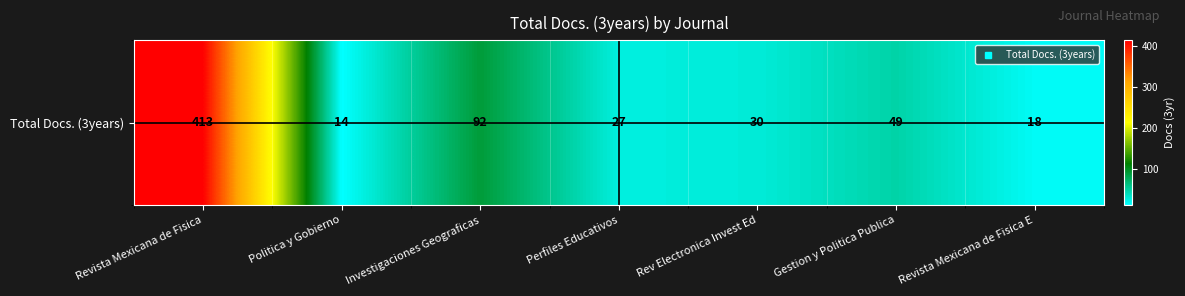

What is the change in value from Investigaciones Geograficas to Rev Electronica Invest Ed?

-62